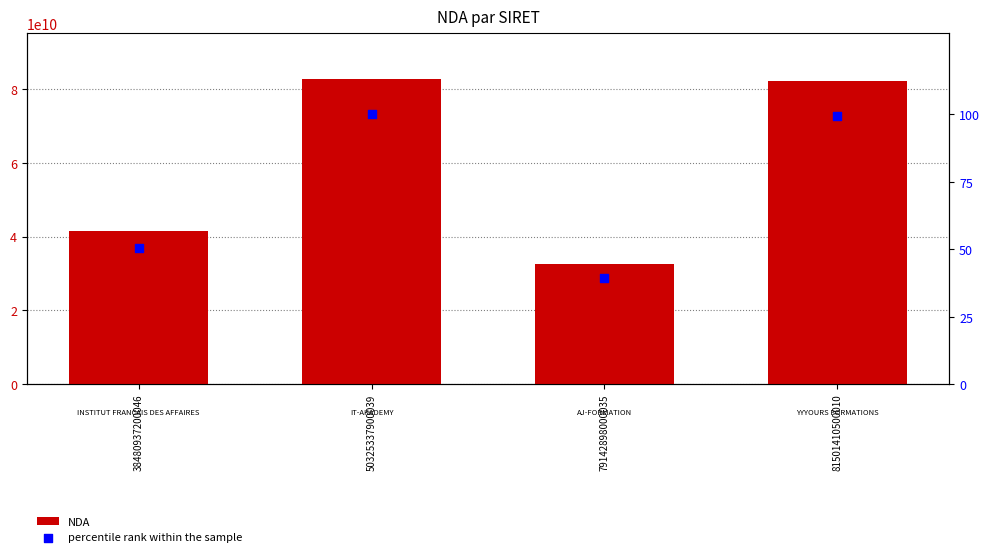

What is the total value across all series at 81501410500010?

82260241225.5